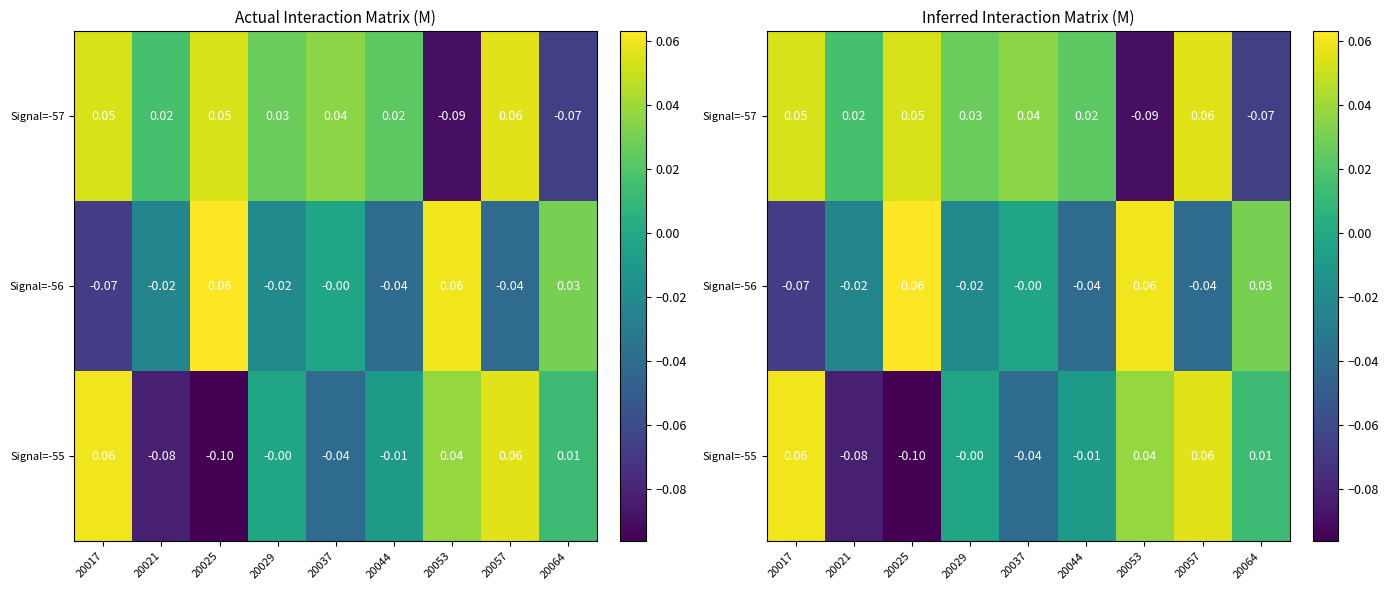

The Signal=-55 series shows 0.1 at 20057. True or false?

False